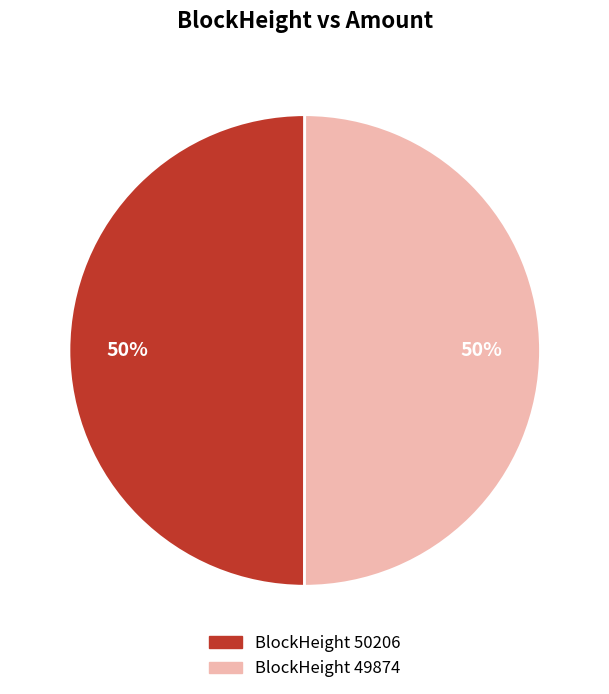

Is it true that BlockHeight 50206 is 64% of the pie?

False